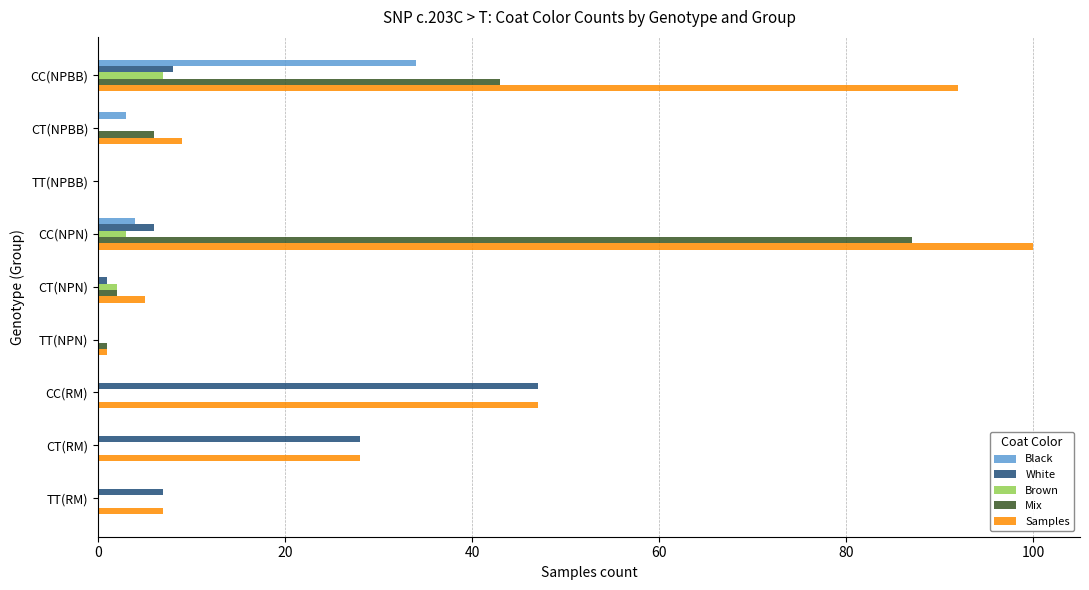

The Mix series shows 6 at CT(NPBB). True or false?

True